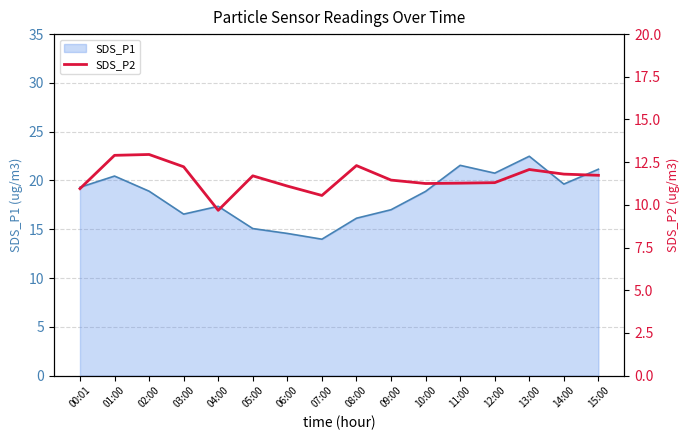

The value of SDS_P1 at 00:01 is 19.3. True or false?

True